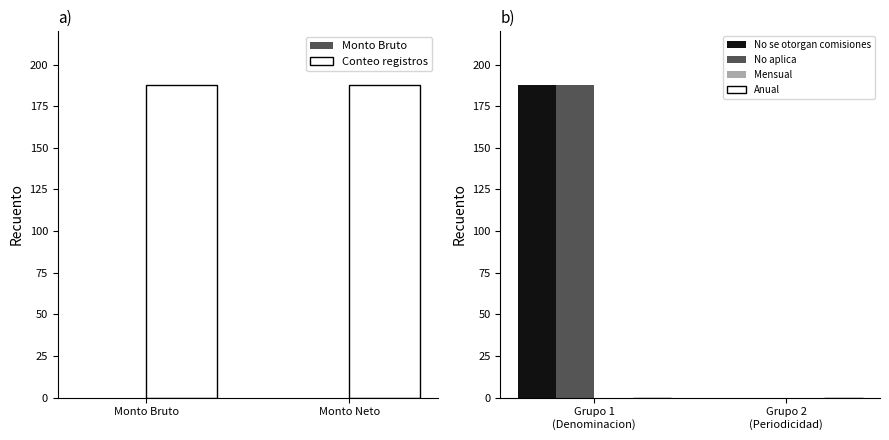

How many groups of bars are there?

2